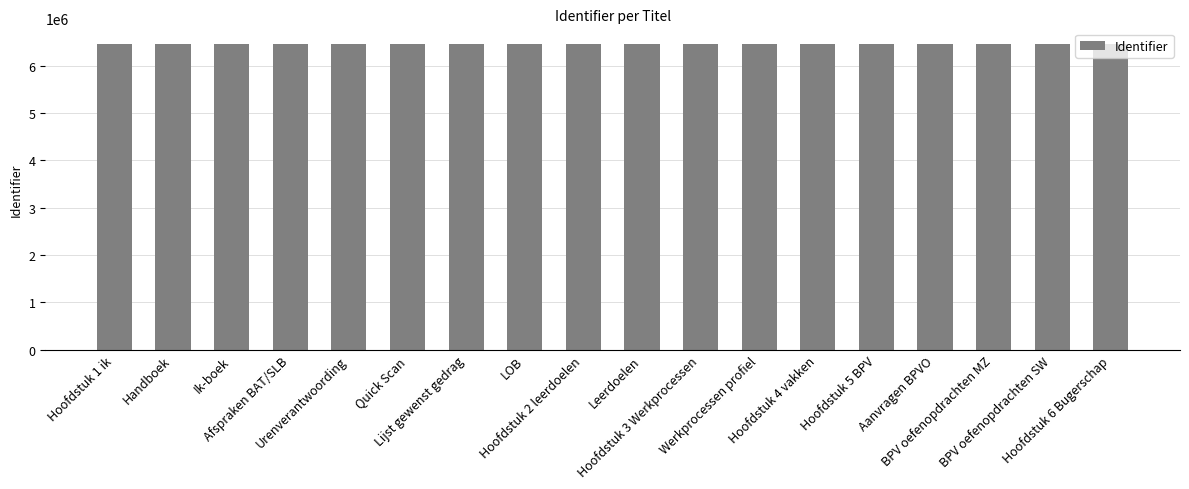

Where does the data first go above 6464440?

Handboek